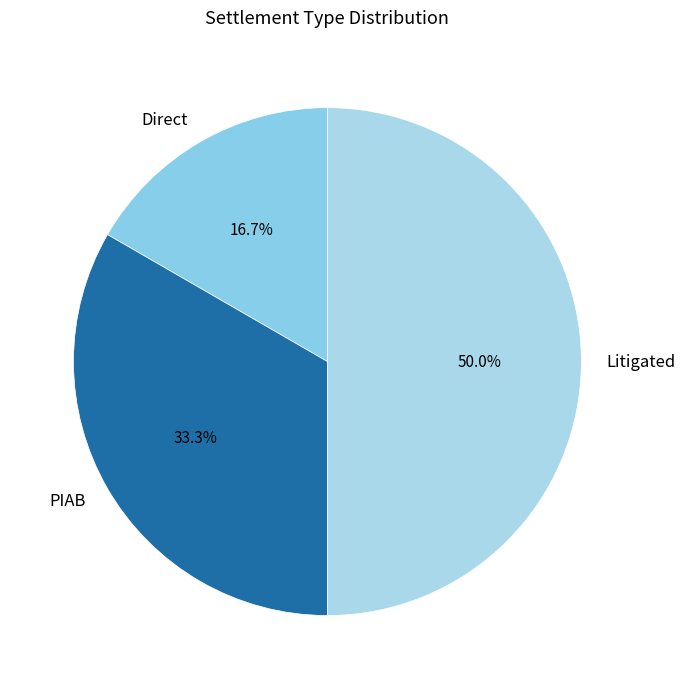

What percentage do PIAB and Direct together represent?

50.0%